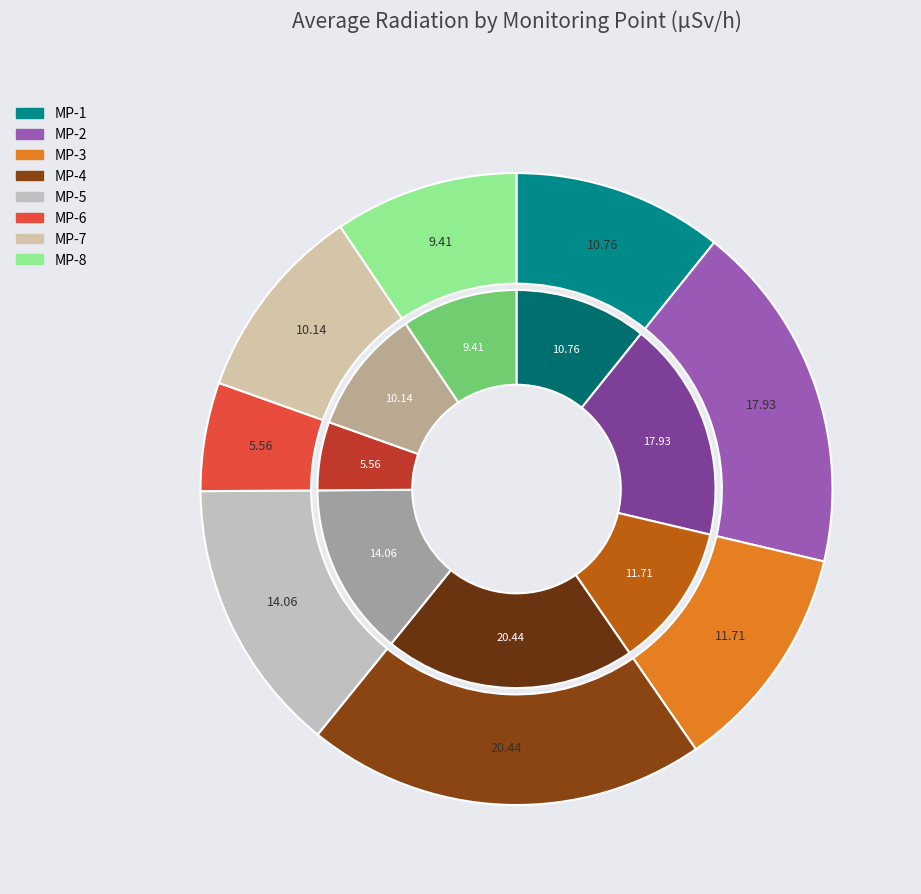

Between MP-4 and MP-6, which is larger?

MP-4